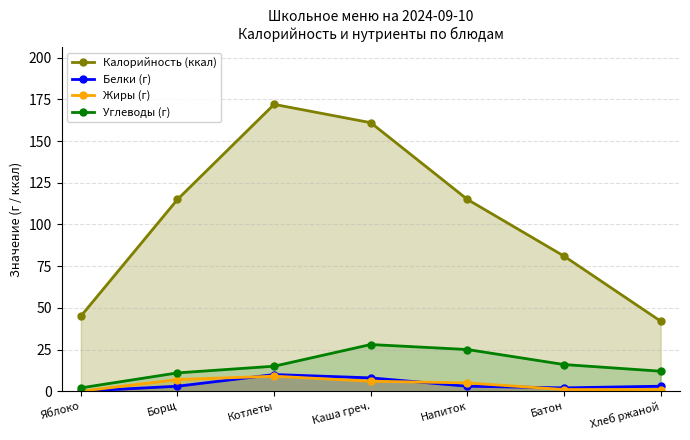

Is it true that Белки (г) equals 8 at Каша греч.?

True